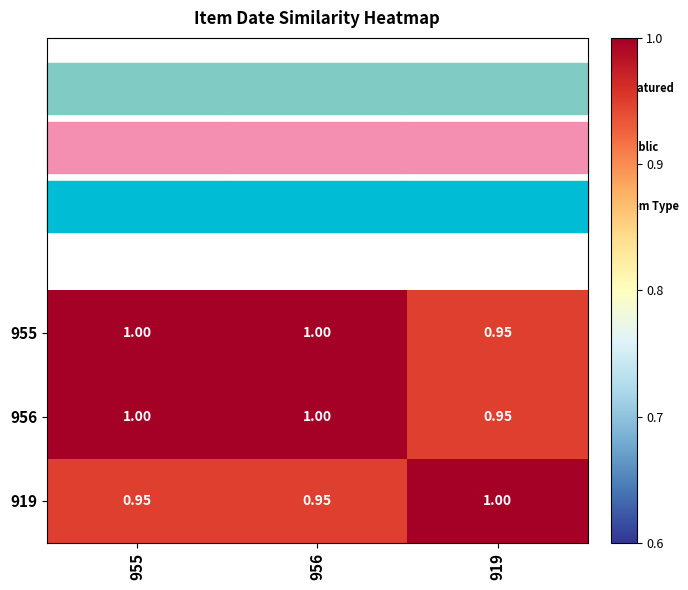

Count the number of categories in the chart.

3